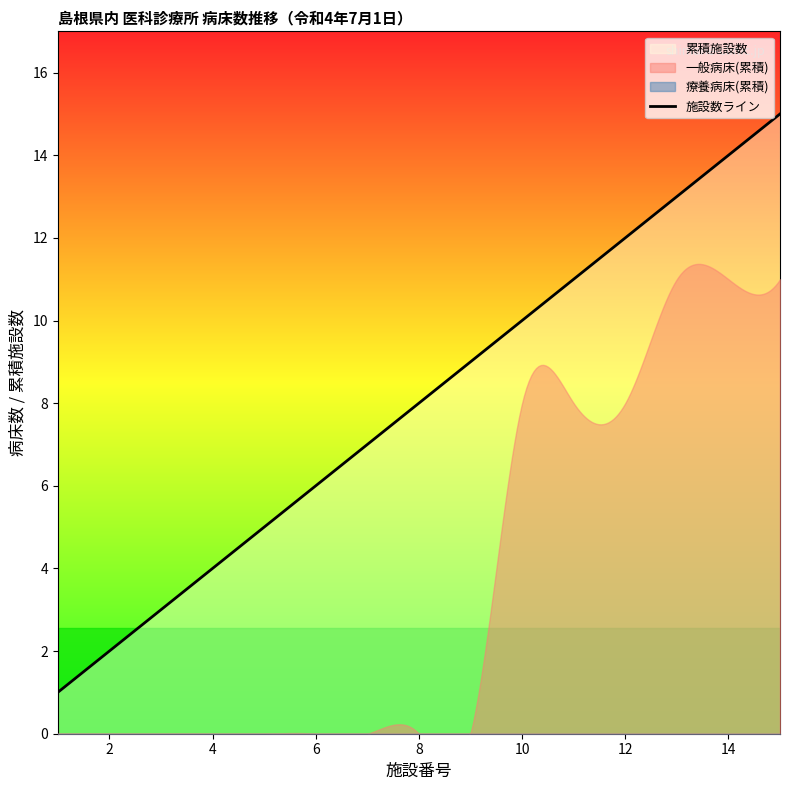

The value of 累積施設数 at 9 is 9. True or false?

True